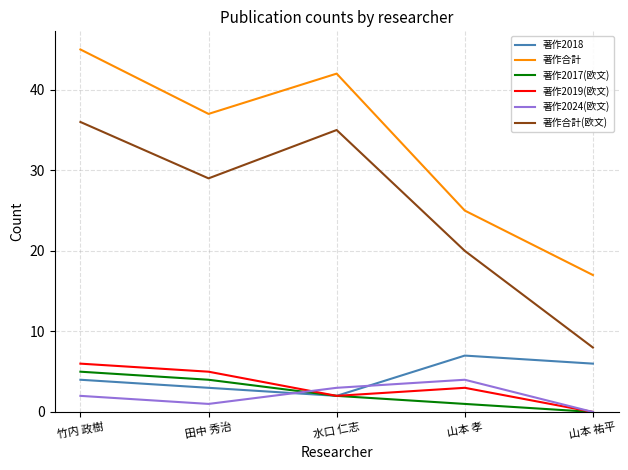

Between 竹内 政樹 and 山本 孝, which series saw the biggest shift?

著作合計